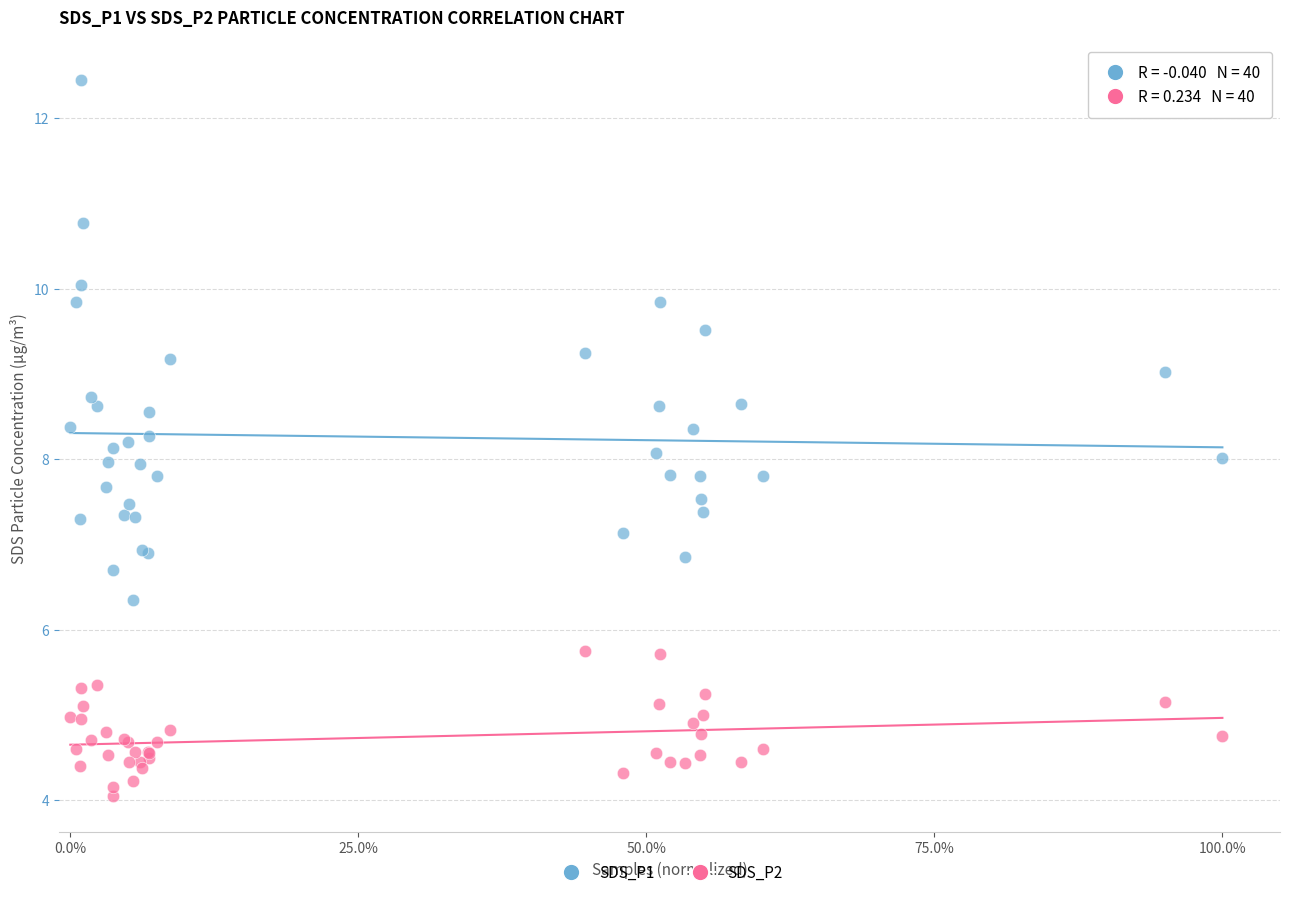

What is the X range (max minus min) for the scatter plot?

1.0